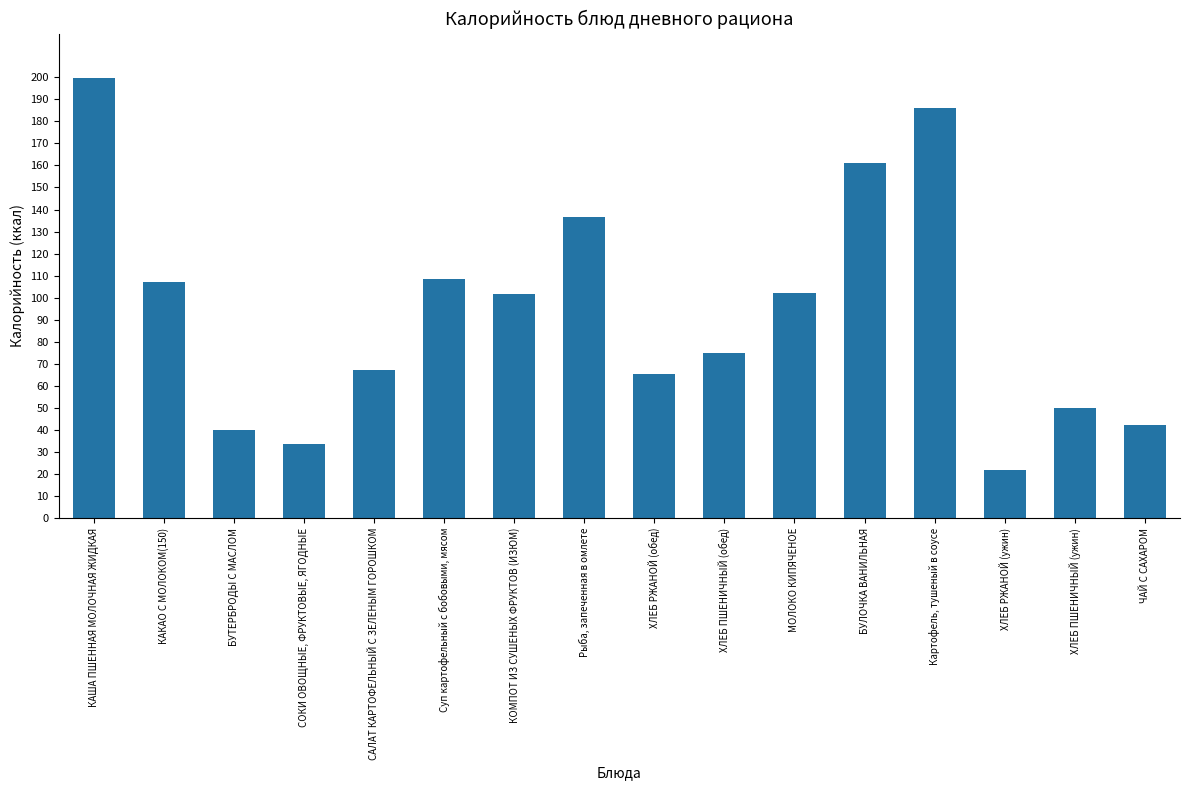

What is the maximum value shown in the chart?

199.8